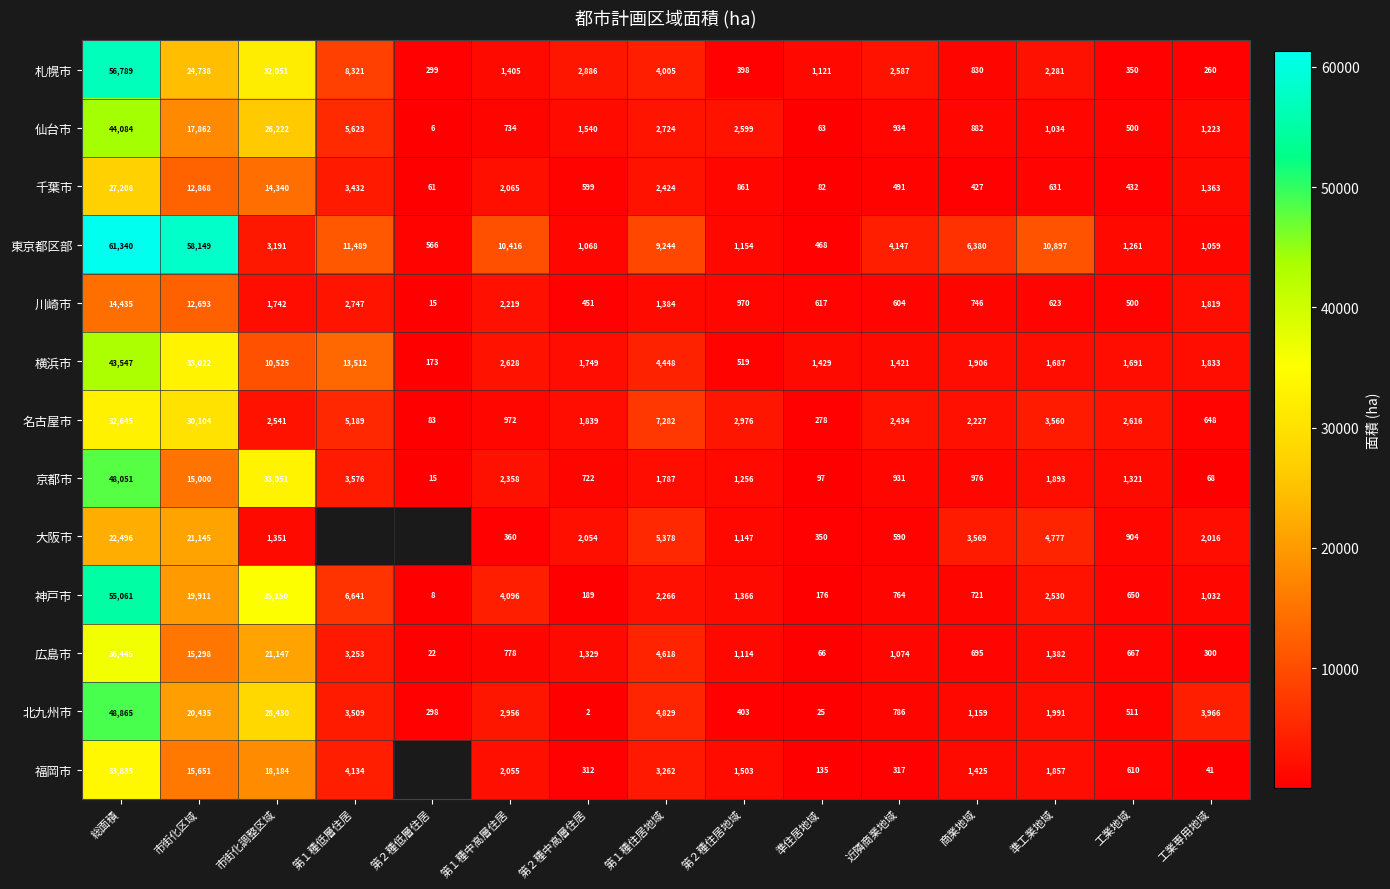

Is the value of 広島市 at 商業地域 greater than the value of 東京都区部 at 第１種中高層住居?

No